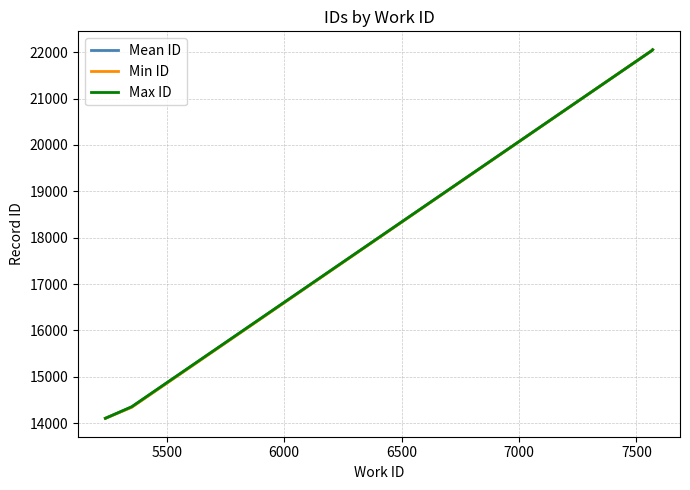

At how many categories does at least one series exceed 18838?

2